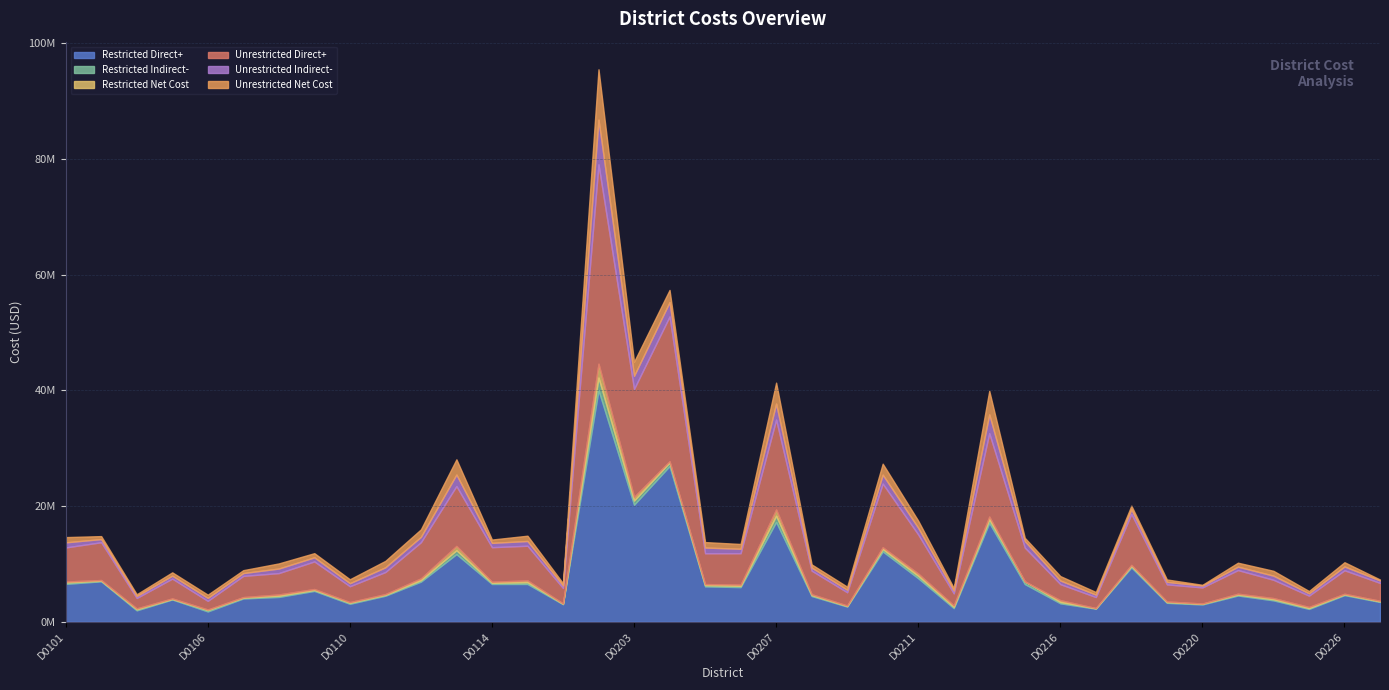

At which label is Unrestricted Indirect- closest to 4026520?

D0214